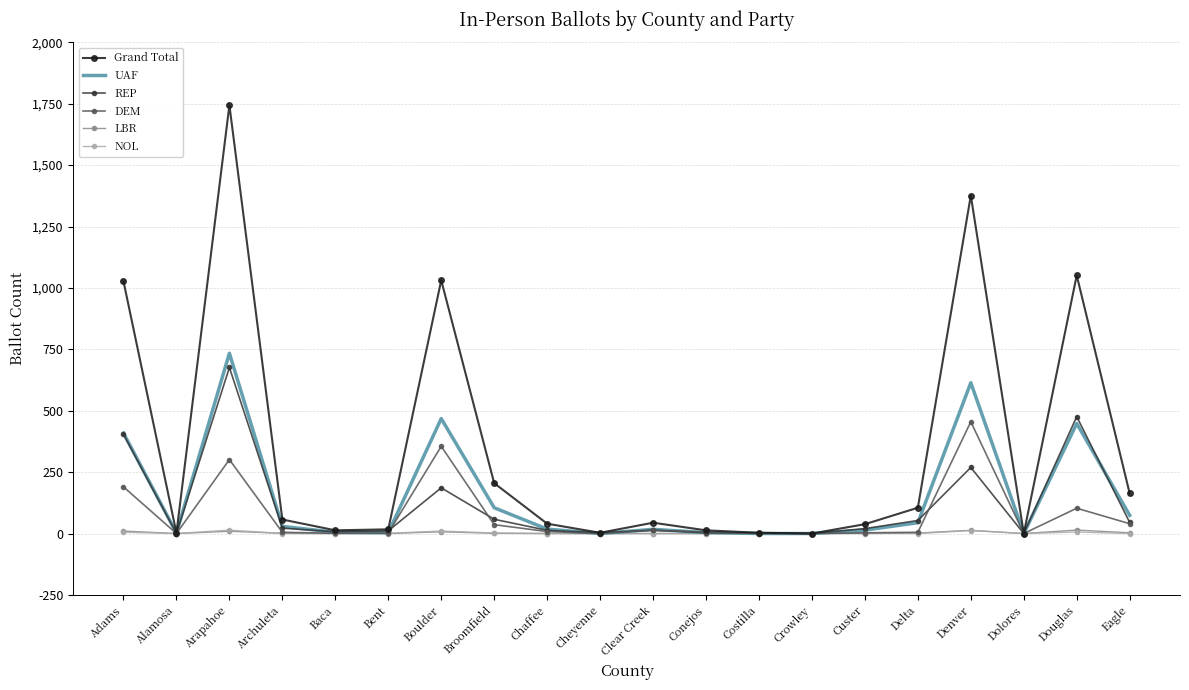

Which series has the largest range (max minus min)?

Grand Total